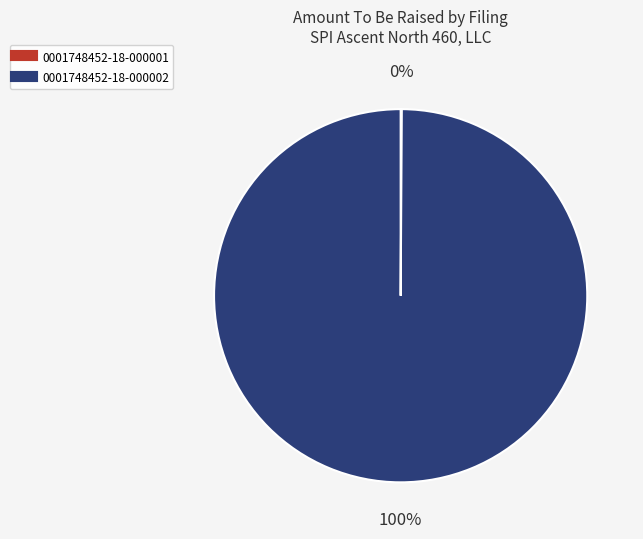

To the nearest percent, what is the average slice percentage?

50%